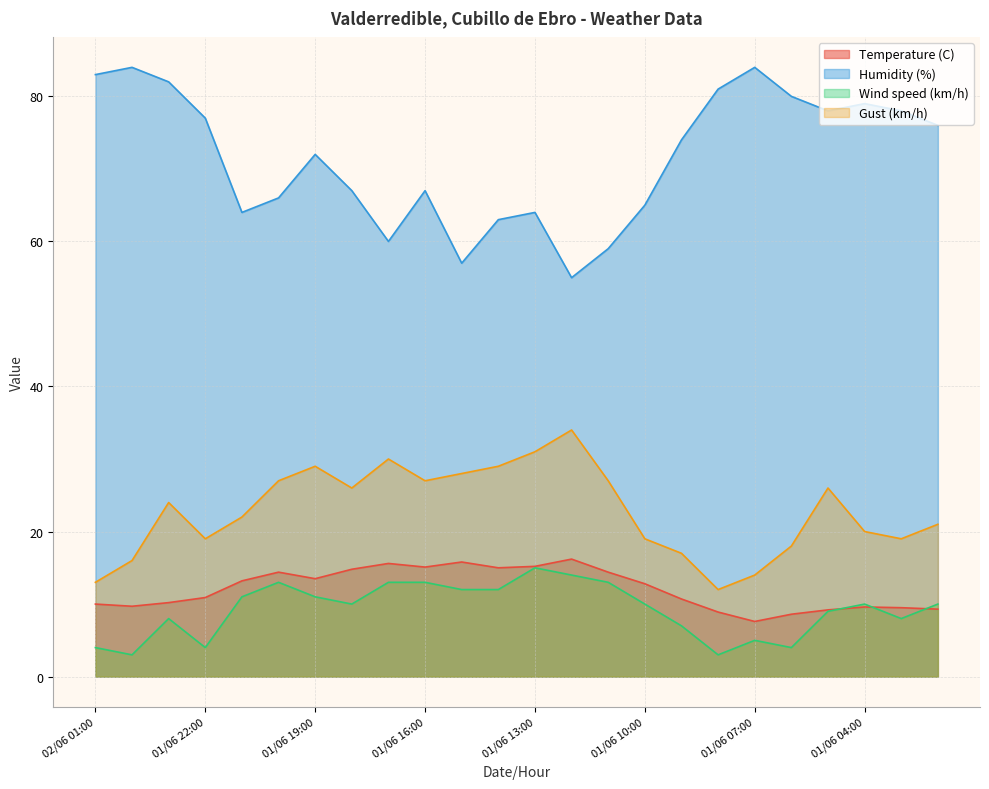

Between 01/06 08:00 and 01/06 16:00, which is larger?

01/06 16:00